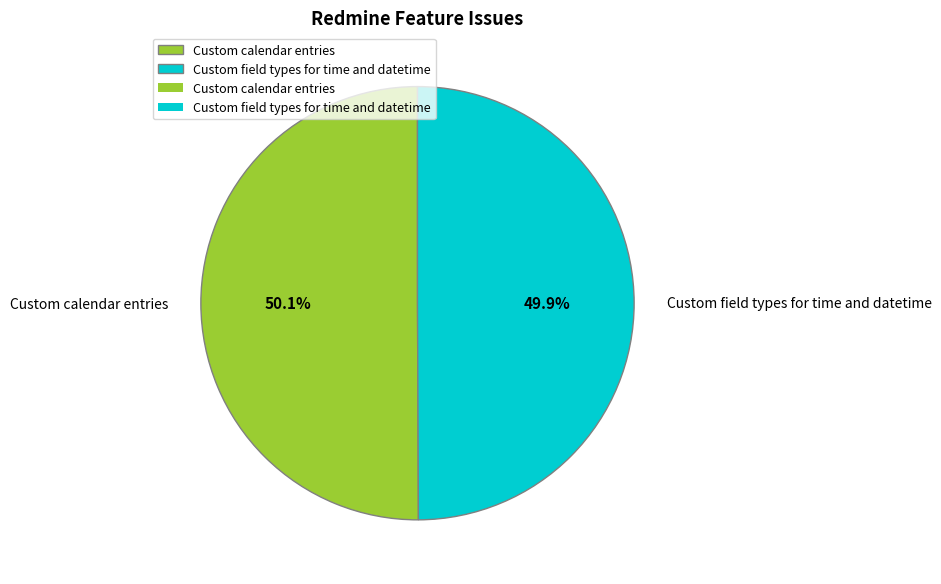

How many segments does this pie chart have?

2